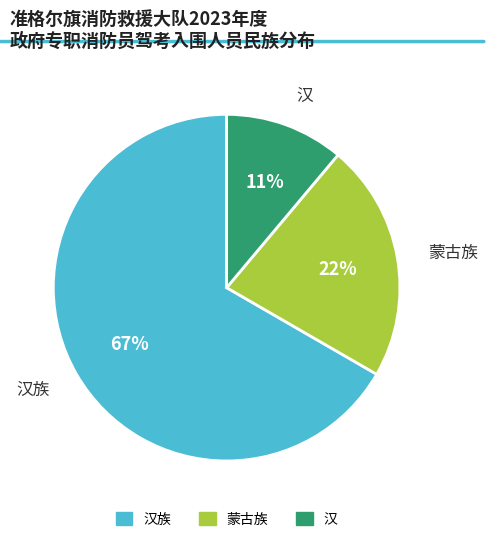

Is there any slice that represents more than half of the pie?

Yes